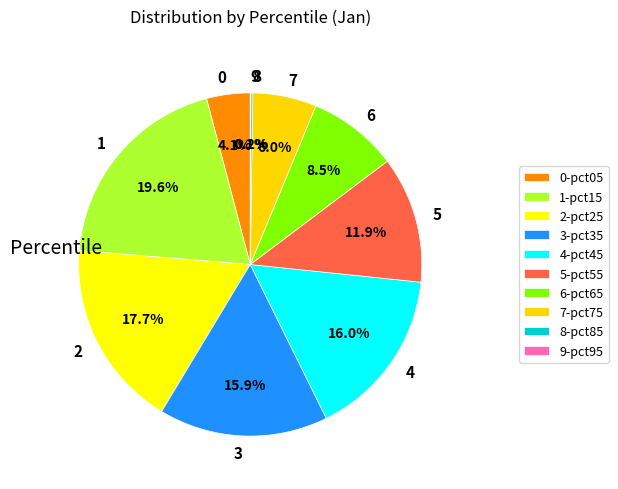

Which has a higher value, 0 or 3?

3